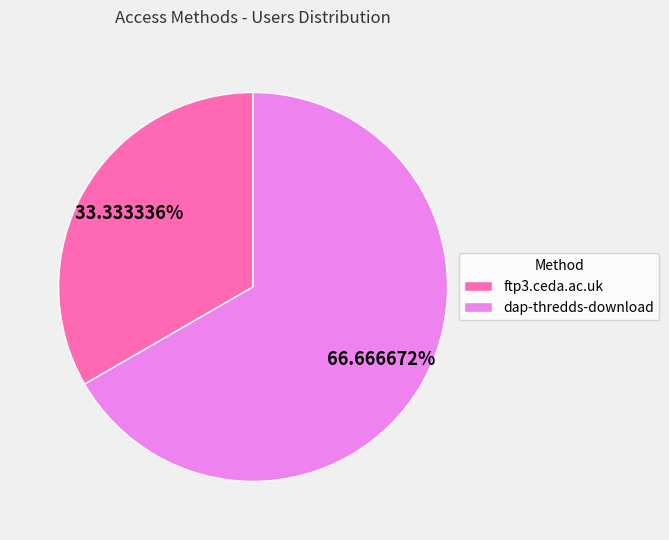

Between dap-thredds-download and ftp3.ceda.ac.uk, which is larger?

dap-thredds-download